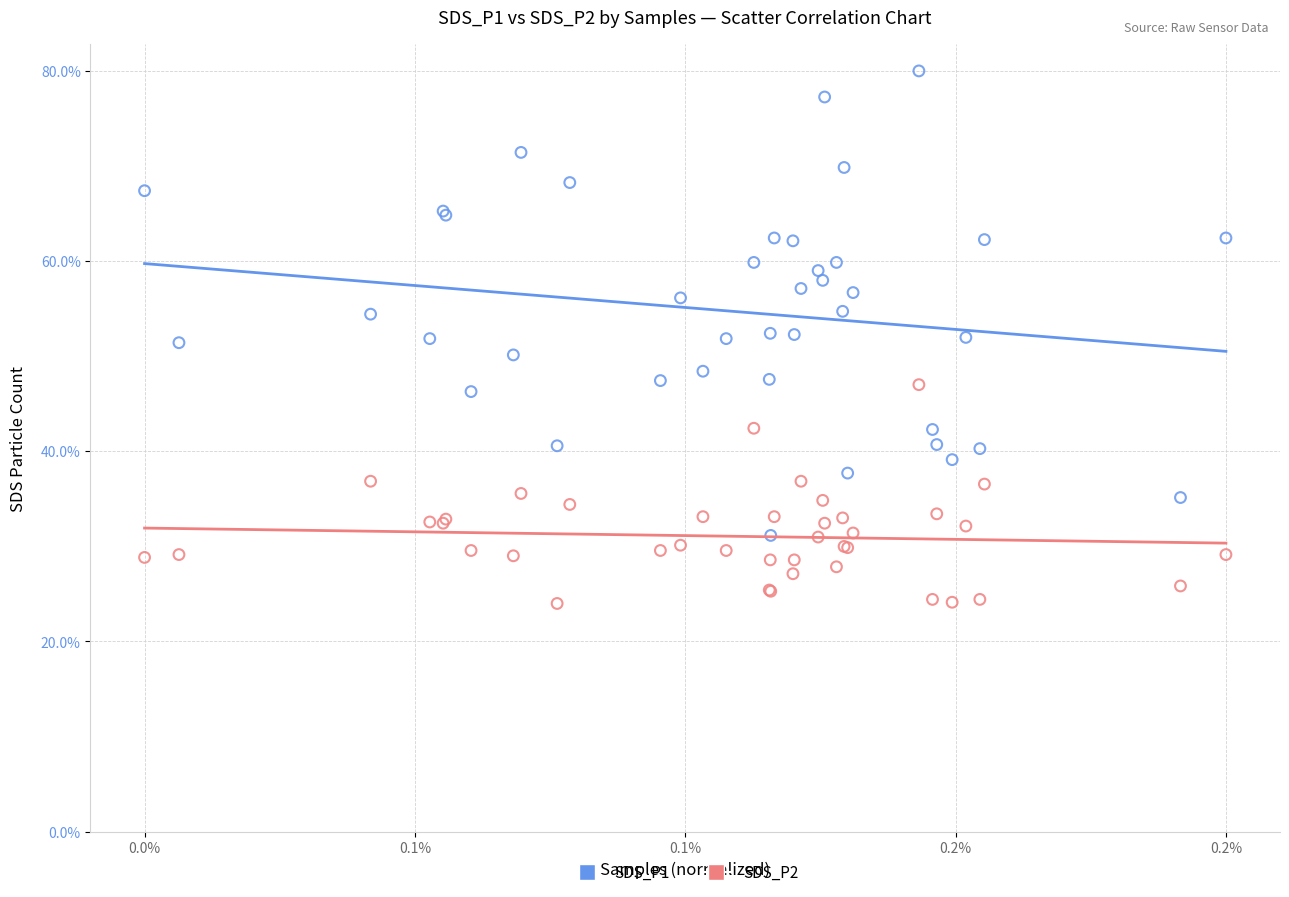

Which series has the largest Y range (max minus min)?

SDS_P1